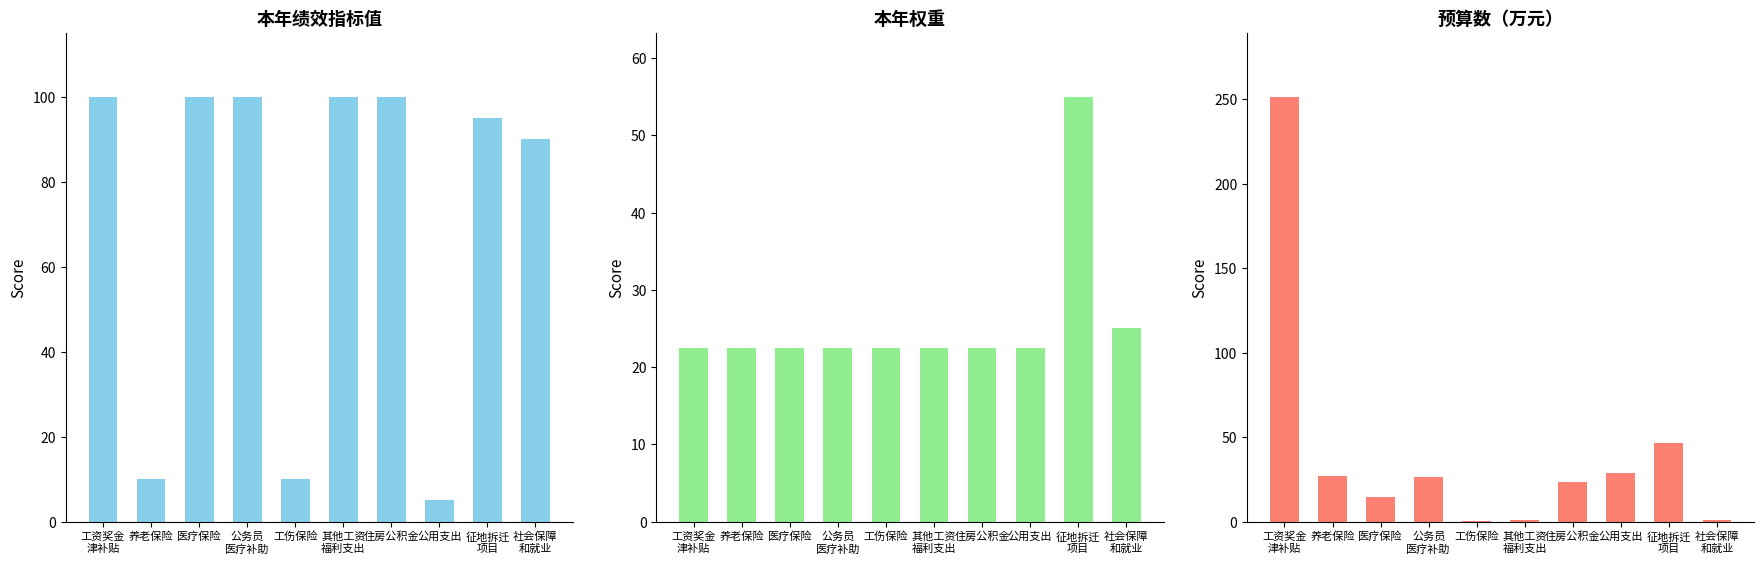

Reading right to left, transcribe all the data shown in this chart.

本年绩效指标值: 社会保障
和就业=90.0	征地拆迁
项目=95.0	公用支出=5.0	住房公积金=100.0	其他工资
福利支出=100.0	工伤保险=10.0	公务员
医疗补助=100.0	医疗保险=100.0	养老保险=10.0	工资奖金
津补贴=100.0
本年权重: 社会保障
和就业=25.0	征地拆迁
项目=55.0	公用支出=22.5	住房公积金=22.5	其他工资
福利支出=22.5	工伤保险=22.5	公务员
医疗补助=22.5	医疗保险=22.5	养老保险=22.5	工资奖金
津补贴=22.5
预算数（万元）: 社会保障
和就业=1.0	征地拆迁
项目=46.5	公用支出=29.1	住房公积金=23.6	其他工资
福利支出=0.9	工伤保险=0.7	公务员
医疗补助=26.6	医疗保险=14.8	养老保险=27.3	工资奖金
津补贴=251.7